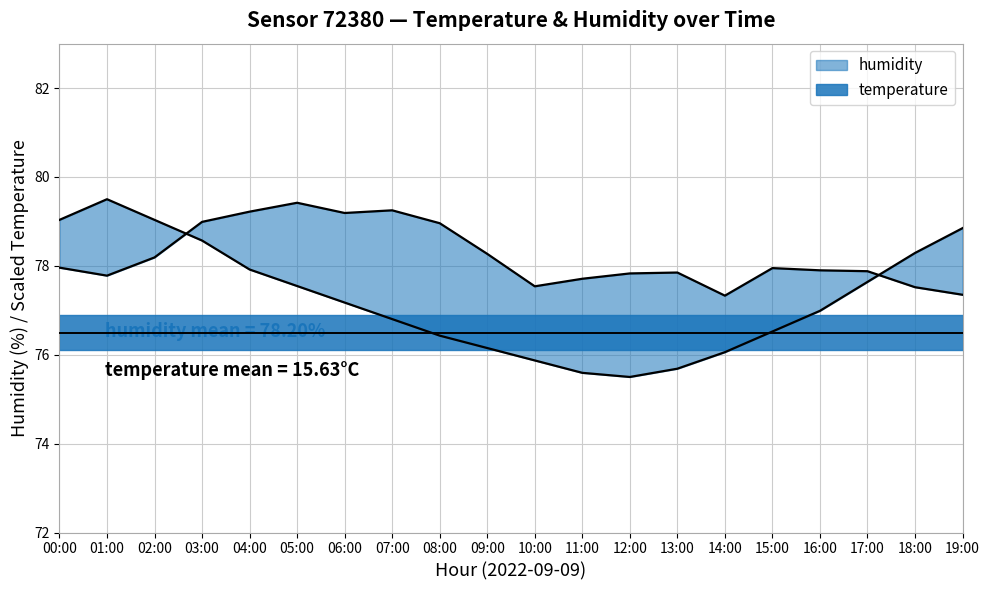

How many distinct data groups are displayed?

2